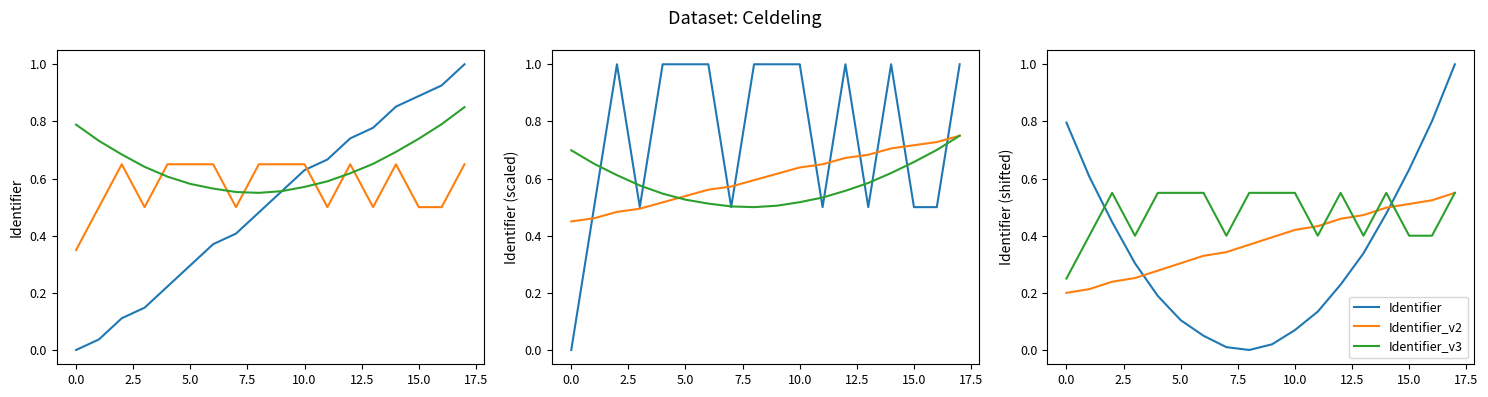

Is this an area chart (filled region under the line)?

No